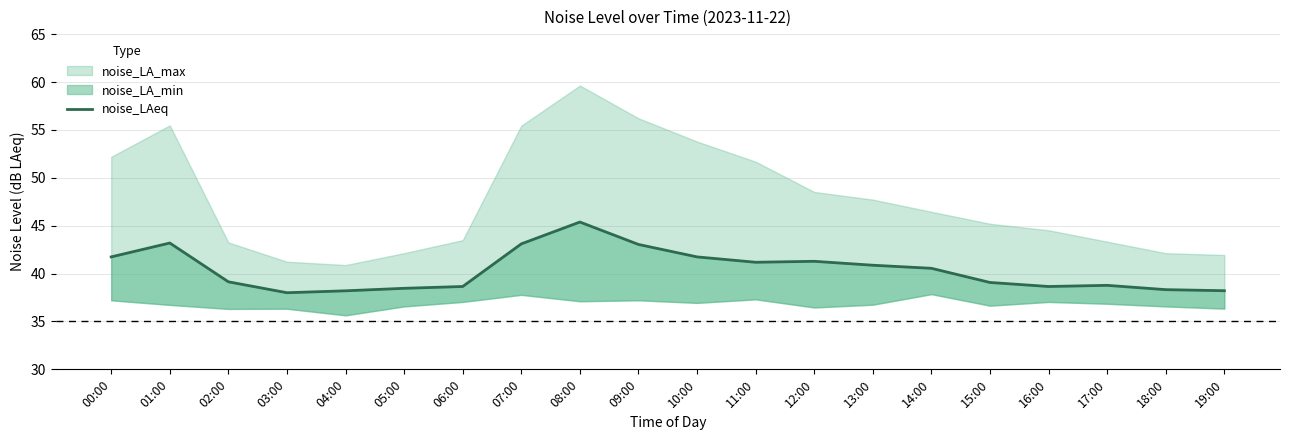

What position from the left is 07:00?

8